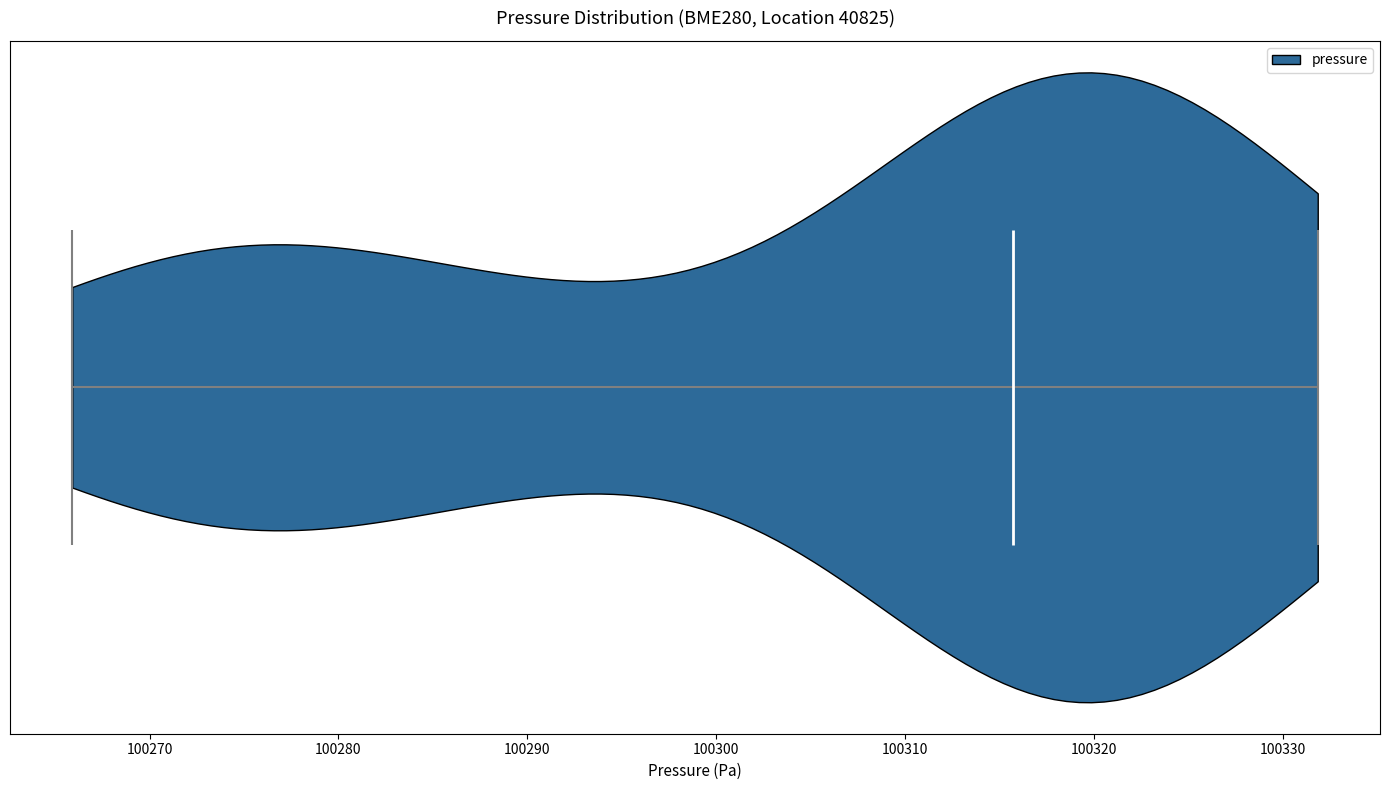

What is the highest point the violin reaches on the x-axis? The values are not printed on the chart, so give them approximately, as read against the axis.

100332